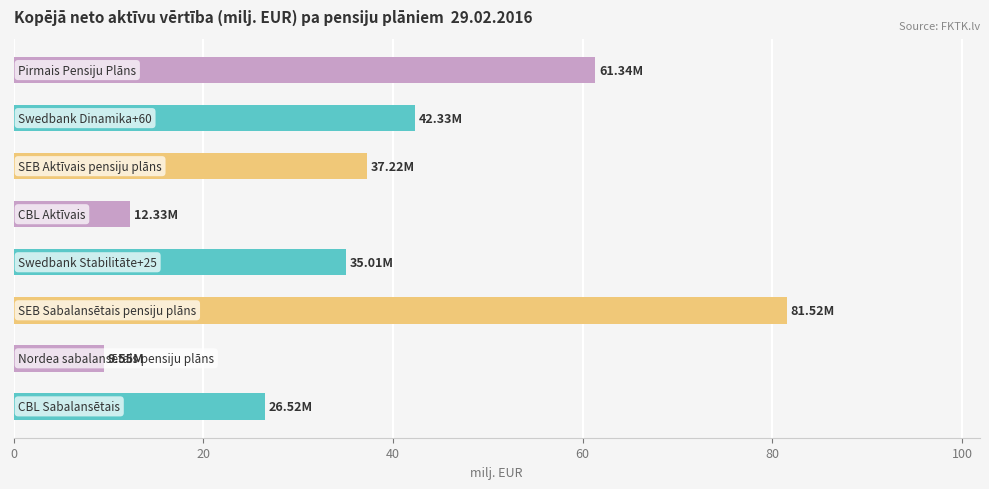

What is the difference between the maximum and minimum values?

72.0